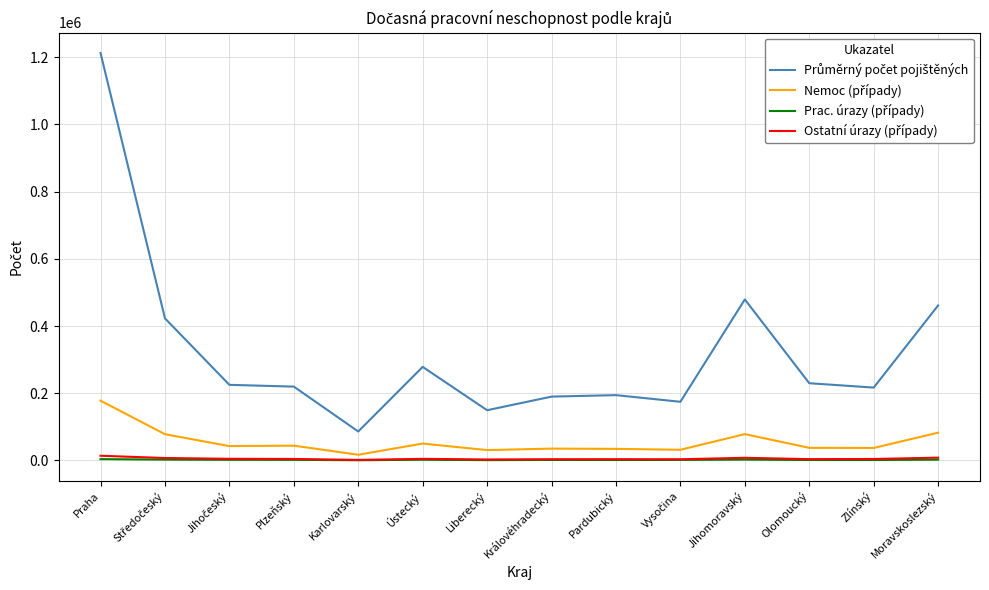

At which category is the sum across all series the highest?

Praha